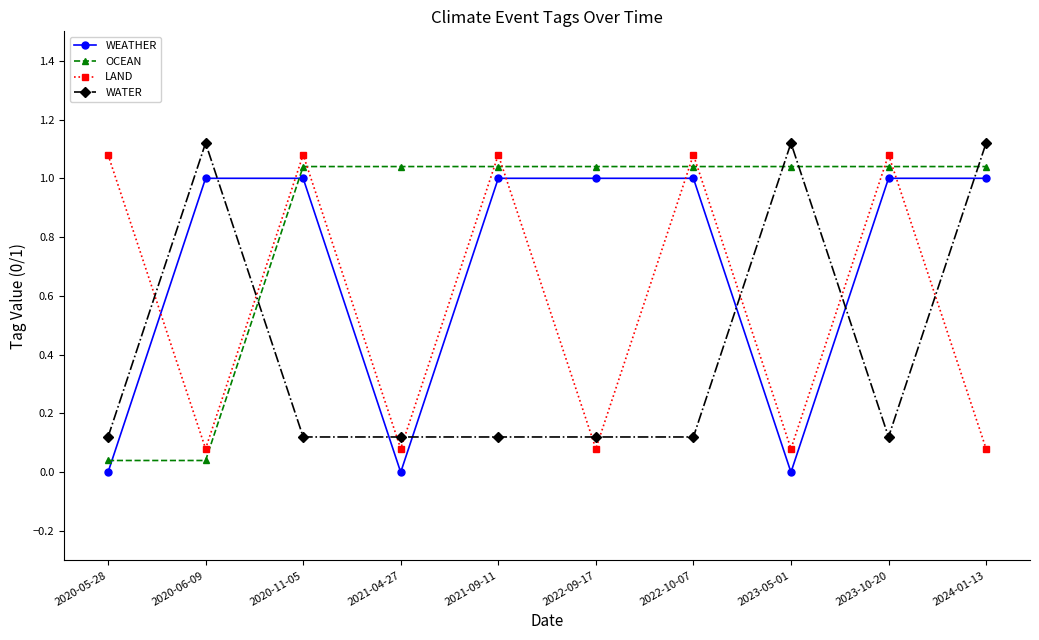

How many categories are shown in the chart?

10